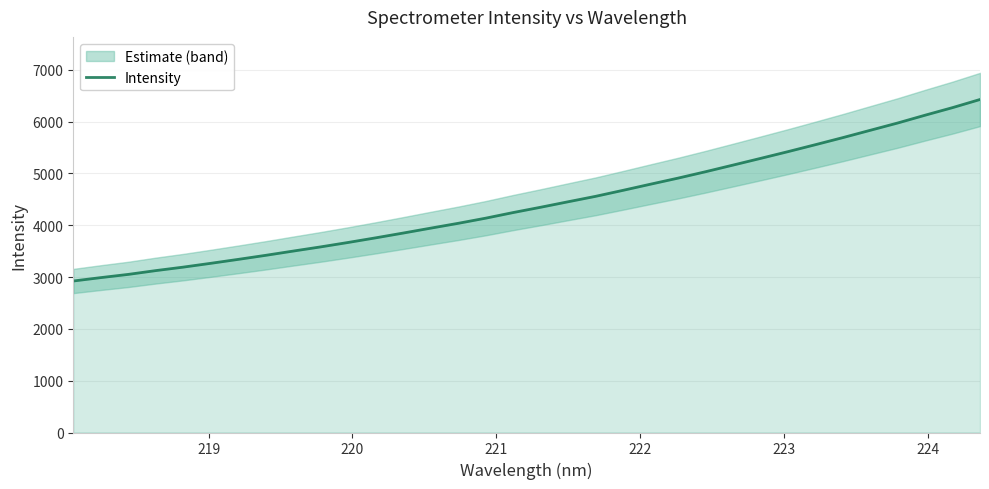

What is the maximum value for Intensity?

6427.6